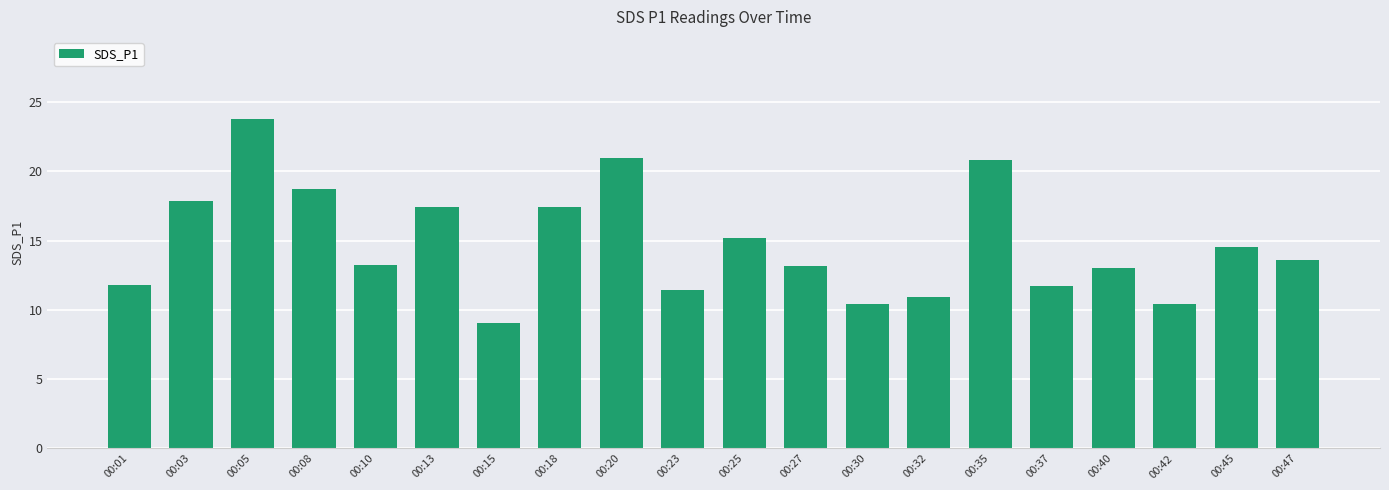

Count the number of data series in this chart.

1